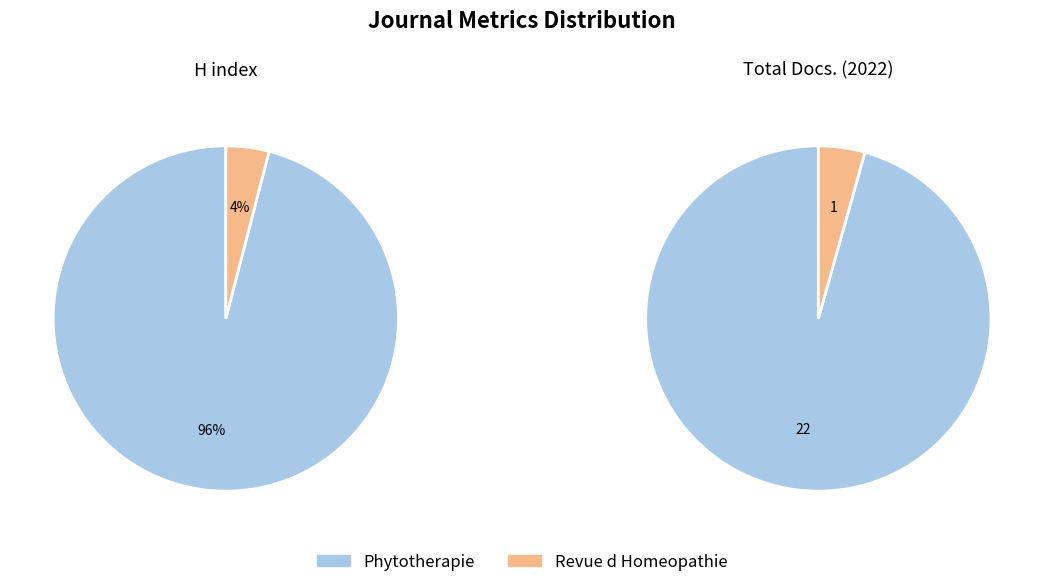

Count the number of slices in the pie.

2